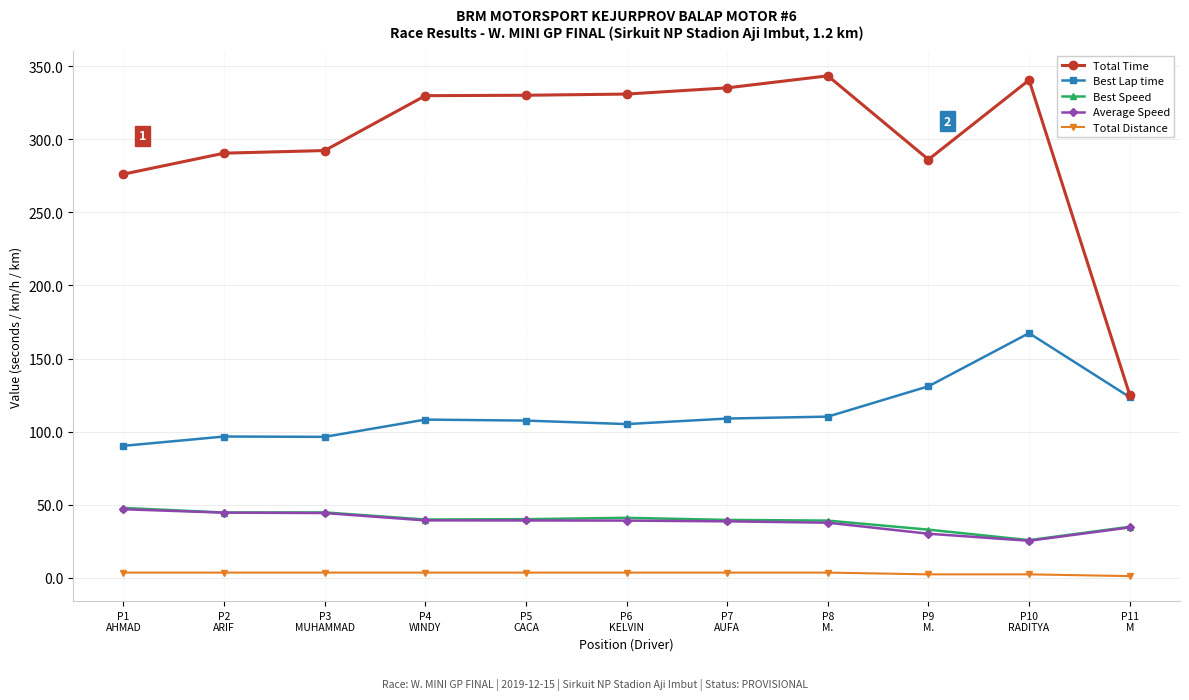

Is the value of Total Time at P3
MUHAMMAD greater than the value of Best Speed at P10
RADITYA?

Yes